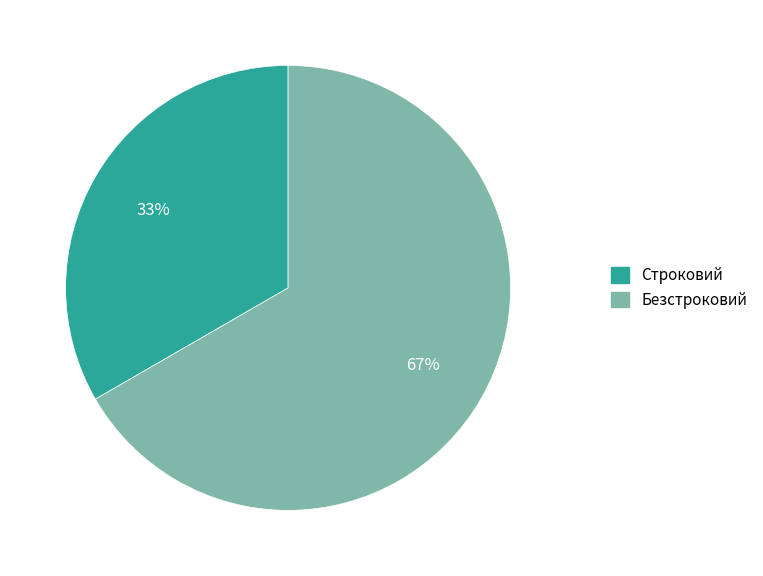

To the nearest percent, what percentage of the pie is Безстроковий?

67%